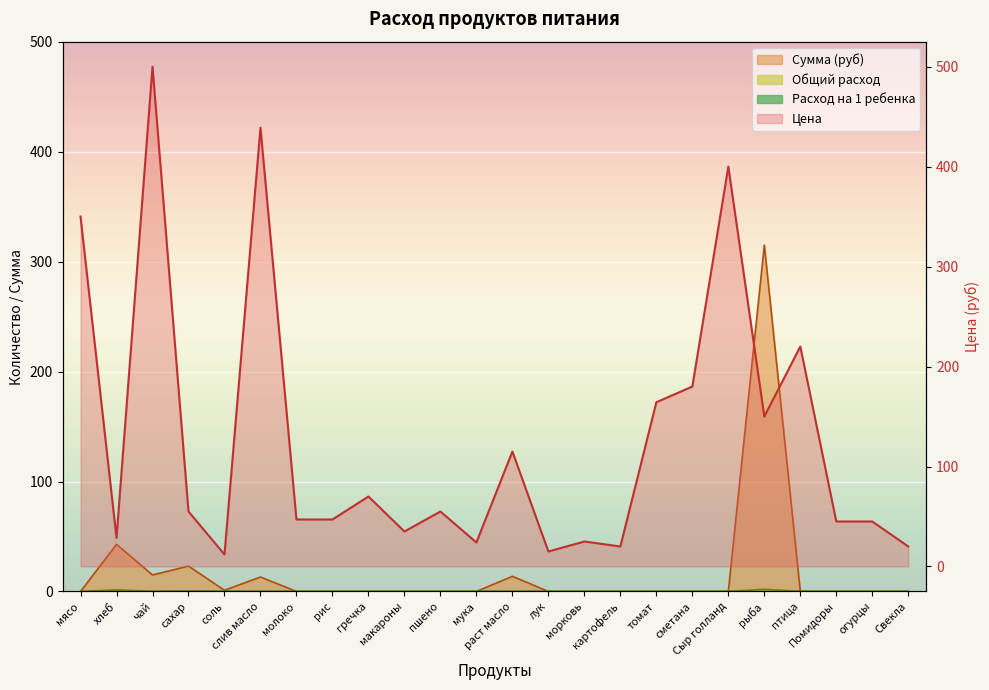

Rank the series by their maximum value, from lowest to highest.

Расход на 1 ребенка, Общий расход, Сумма (руб), Цена